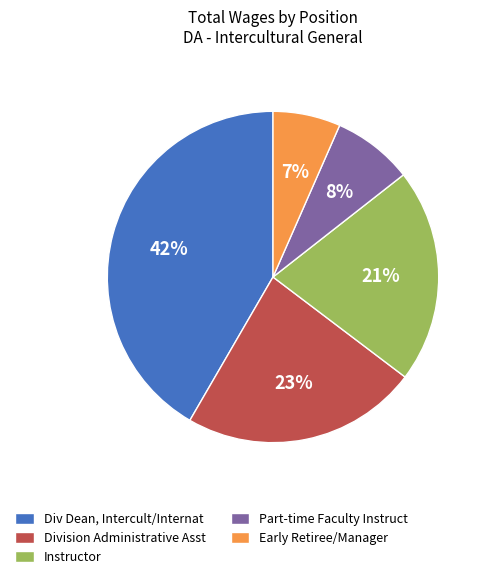

To the nearest percent, what is the difference between the largest and smallest slice percentages?

35%